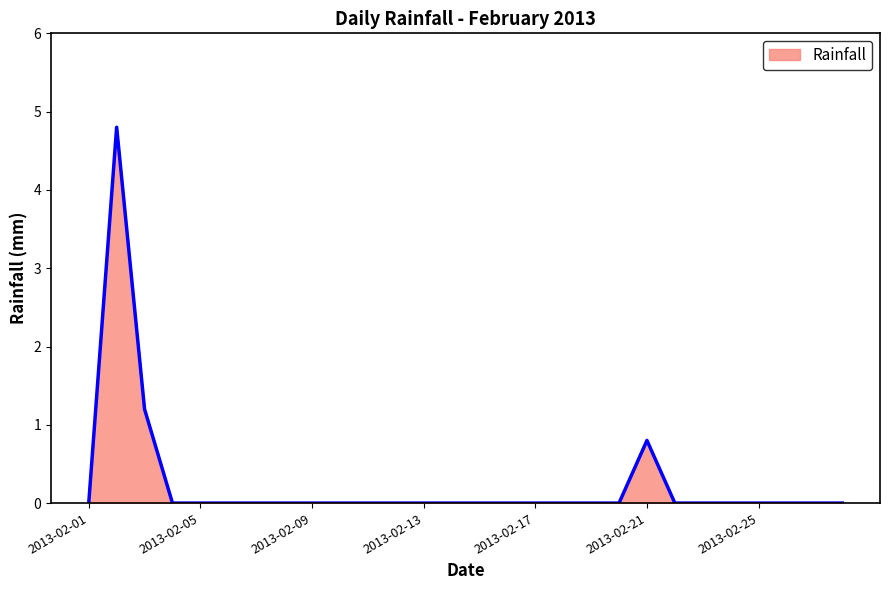

The value at 2013-02-25 is 0.0. True or false?

True